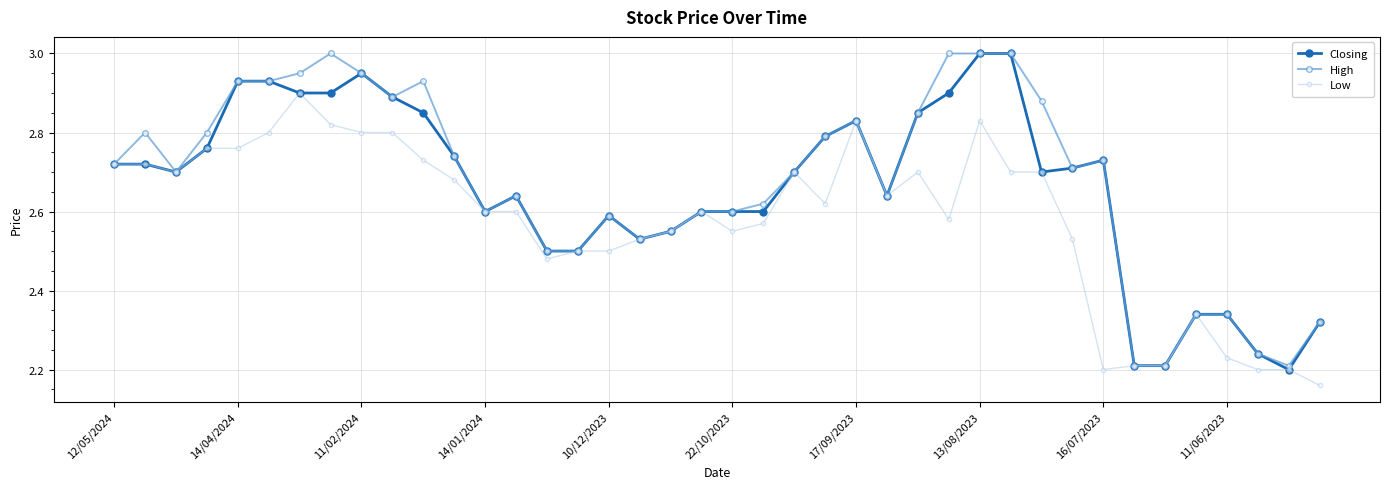

True or false: Closing has more than 0 interior local peaks.

True